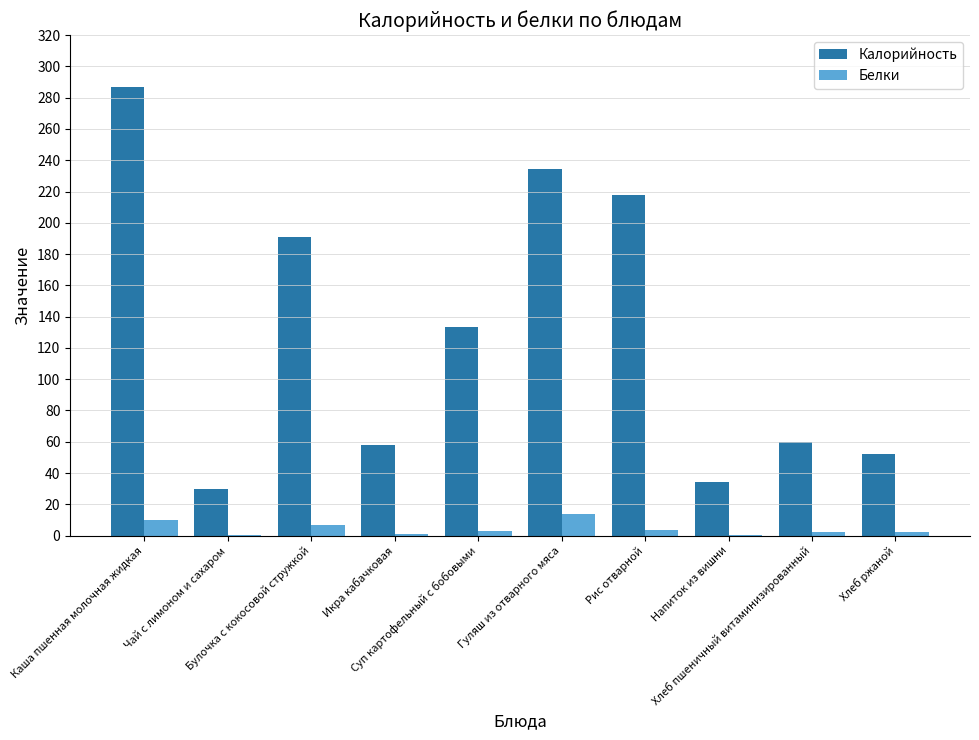

Which series has the largest total across all categories?

Калорийность